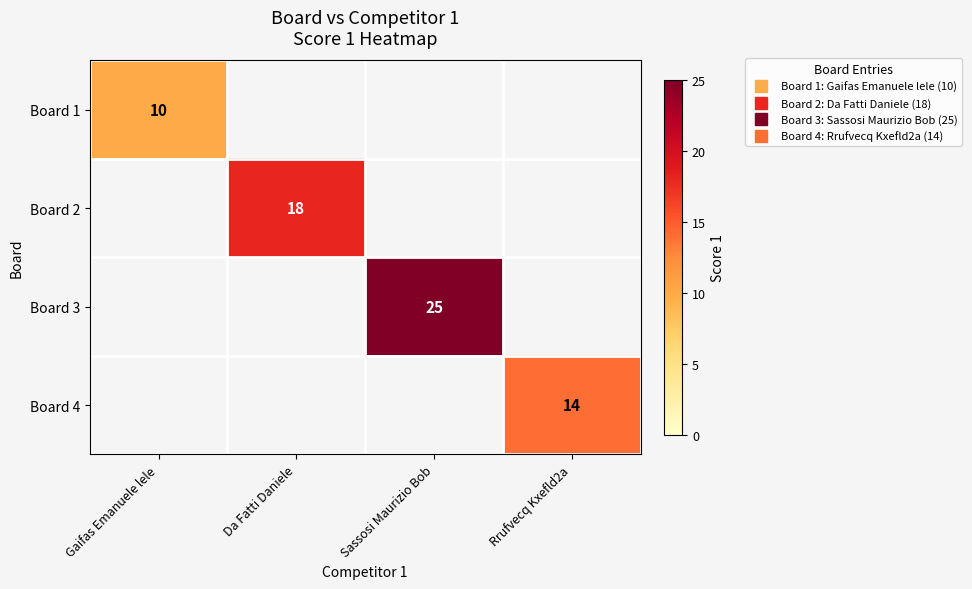

Count the number of categories in the chart.

4